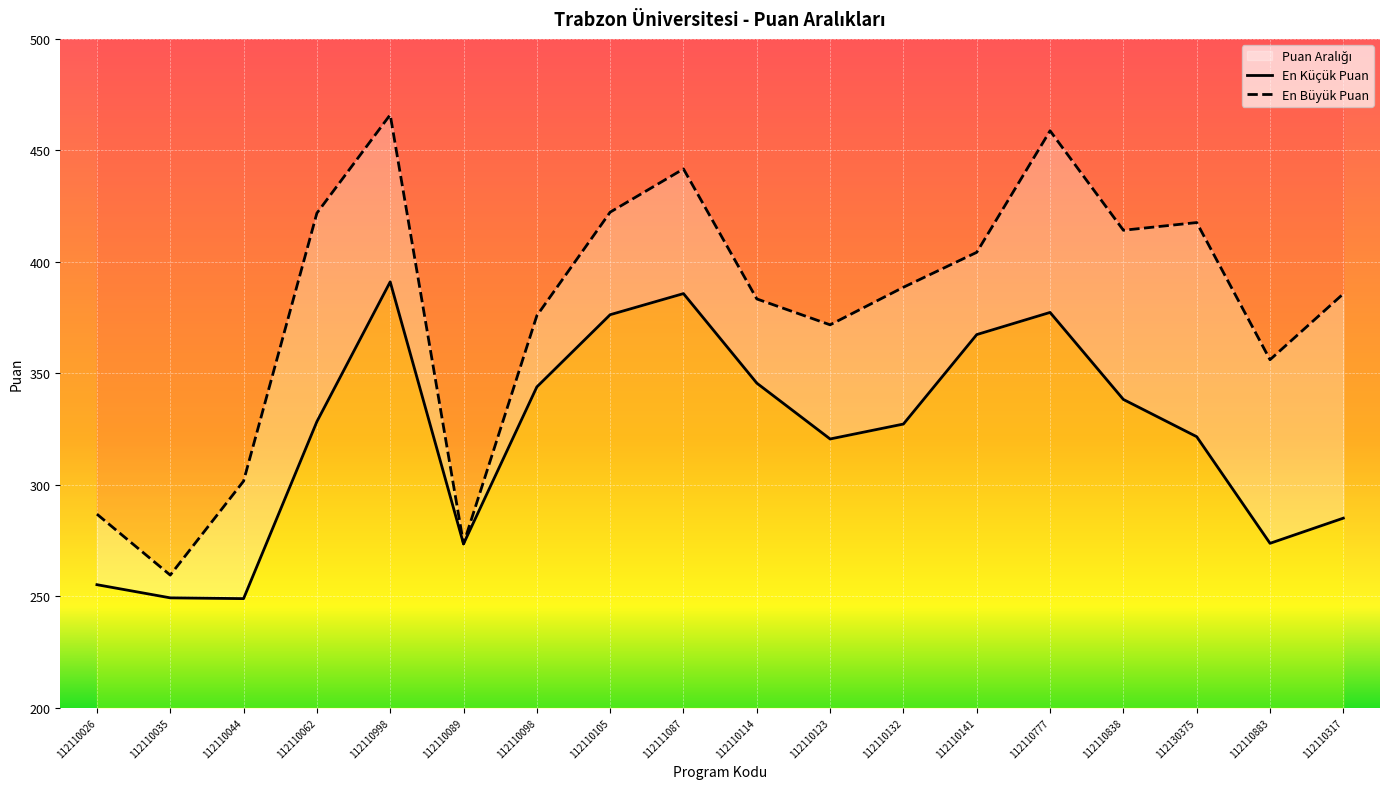

Rank the categories by En Küçük Puan value from lowest to highest.

112110044, 112110035, 112110026, 112110089, 112110883, 112110317, 112110123, 112130375, 112110132, 112110062, 112110838, 112110098, 112110114, 112110141, 112110105, 112110777, 112111087, 112110998